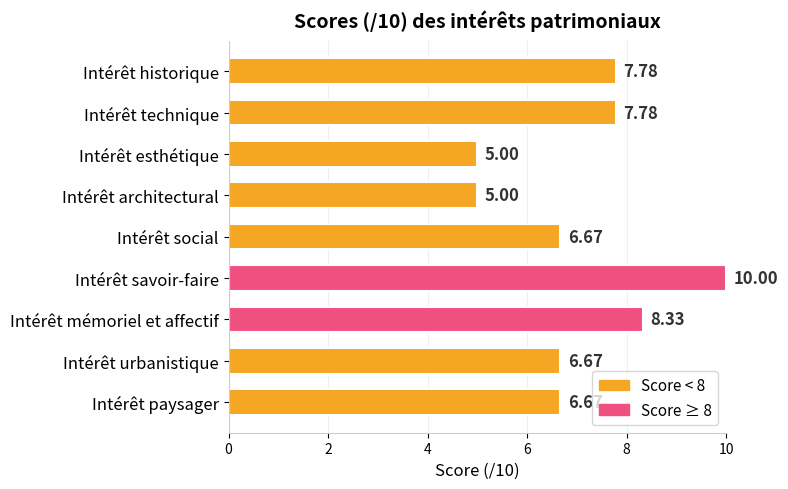

At which category does the chart reach its peak across all series?

Intérêt savoir-faire